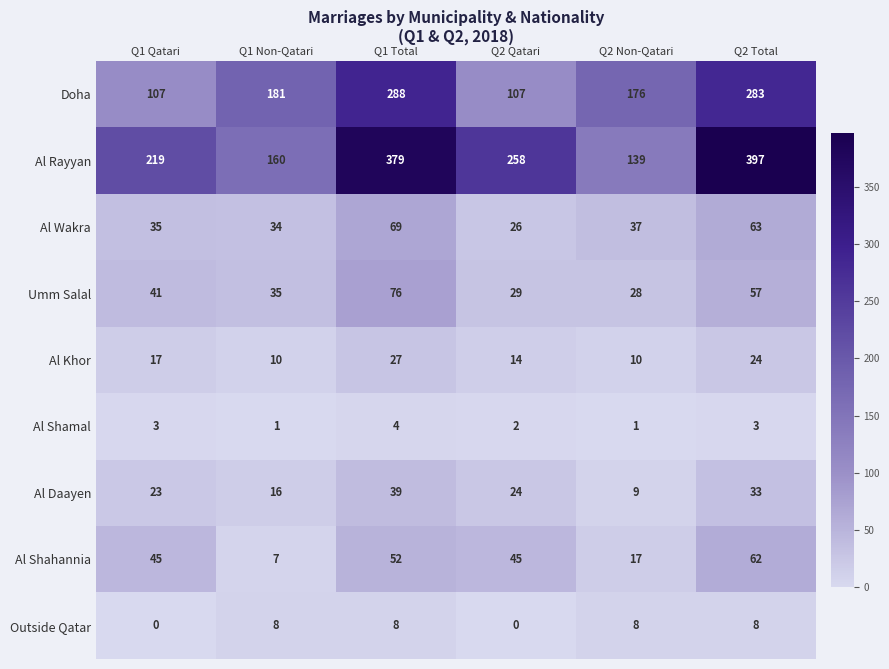

At Q1 Qatari, list the series in order from smallest to largest.

Outside Qatar, Al Shamal, Al Khor, Al Daayen, Al Wakra, Umm Salal, Al Shahannia, Doha, Al Rayyan